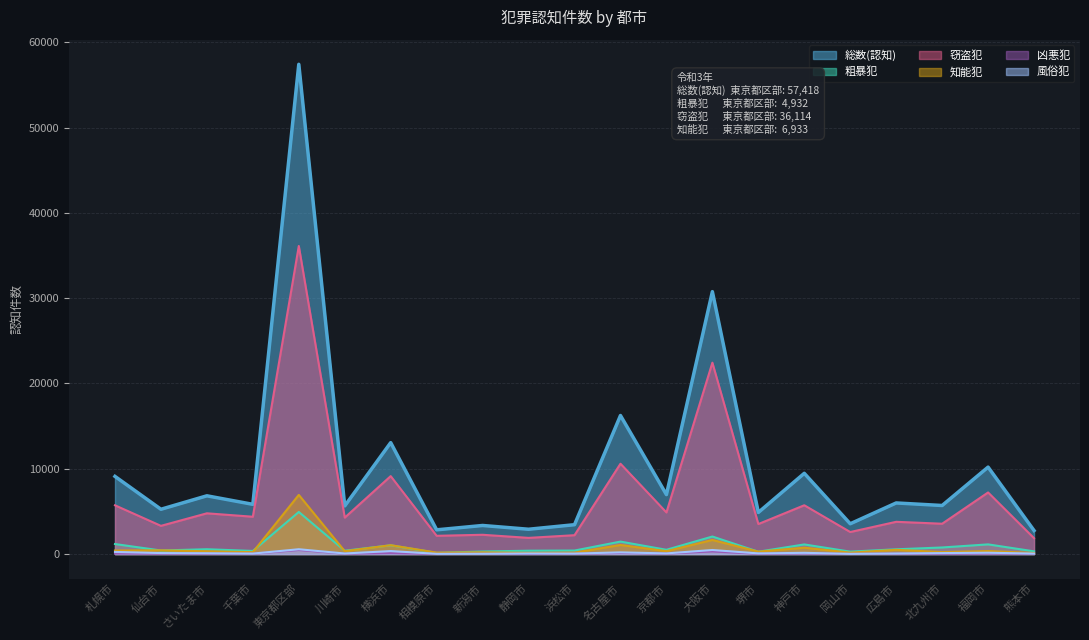

How many lines are shown in the chart?

6